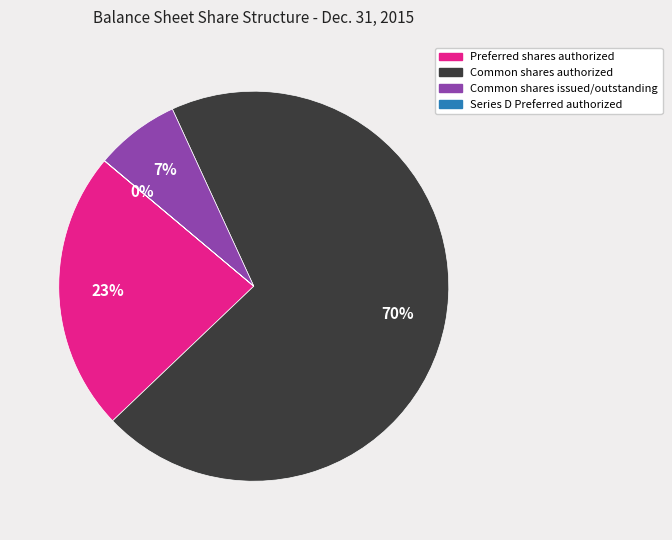

What is the largest slice in the pie chart?

Common shares authorized